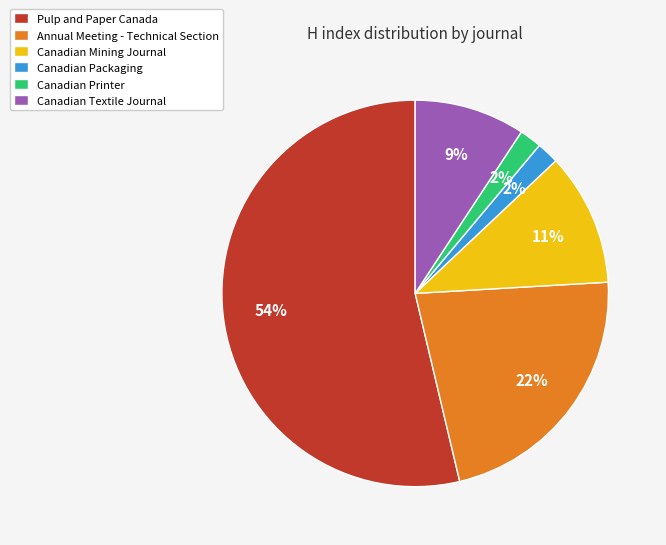

Is the sum of Canadian Mining Journal and Canadian Printer greater than half?

No